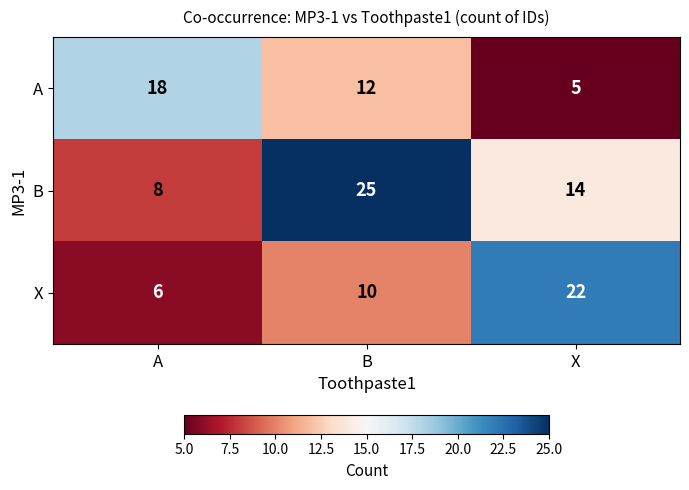

How many categories are shown in the chart?

3